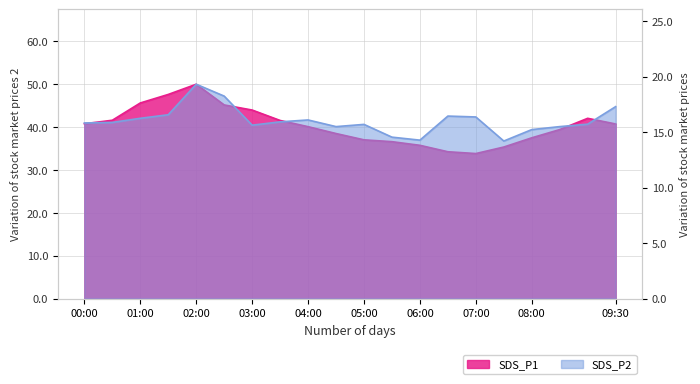

How many distinct data groups are displayed?

2